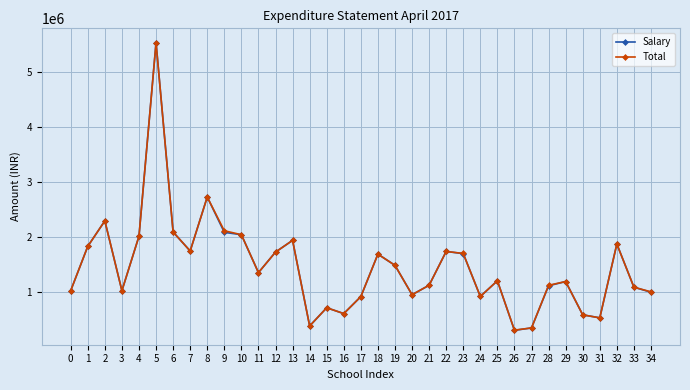

What is the average value of the Salary series?

1449303